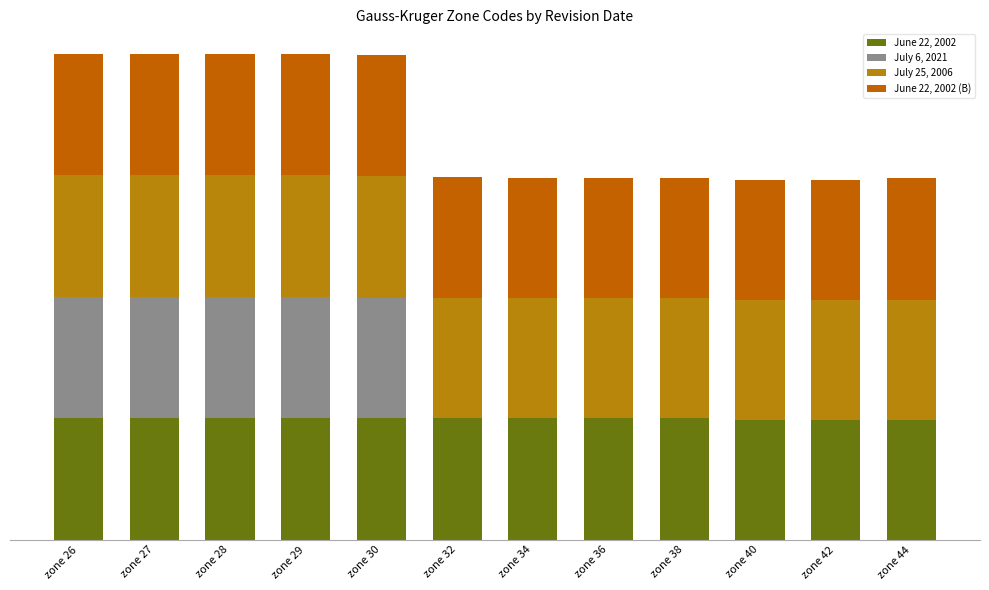

Which series has the widest spread of values?

July 6, 2021